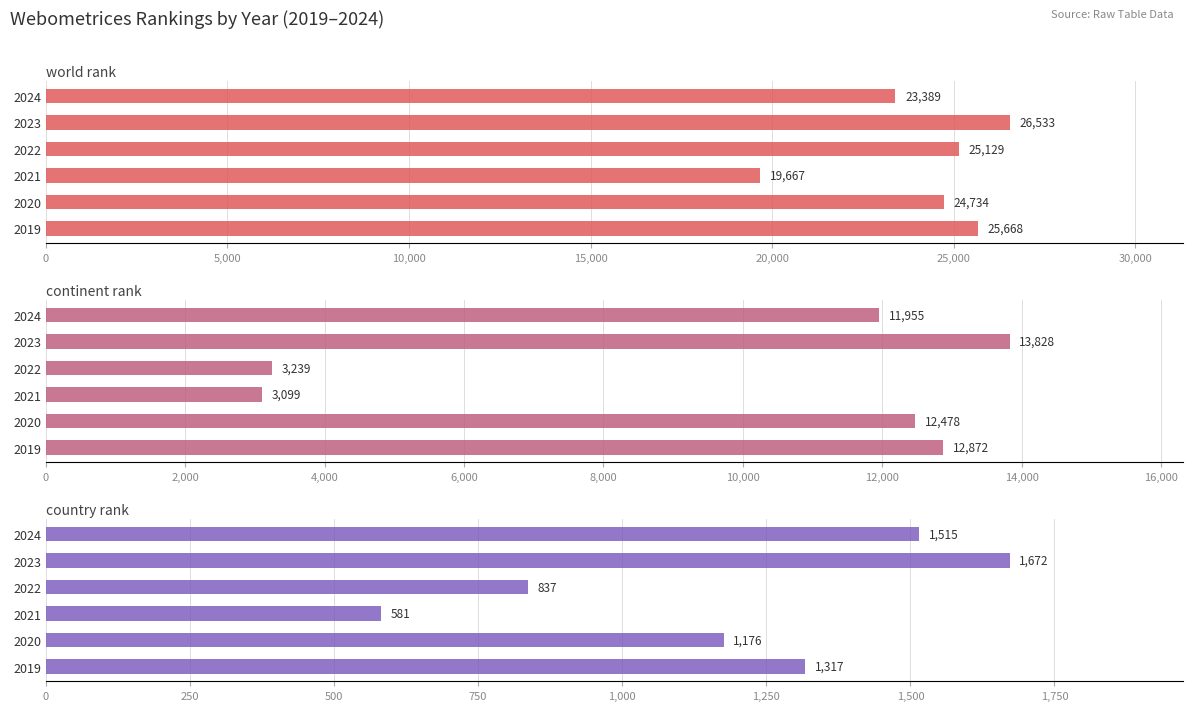

Which series has the largest total across all categories?

world rank